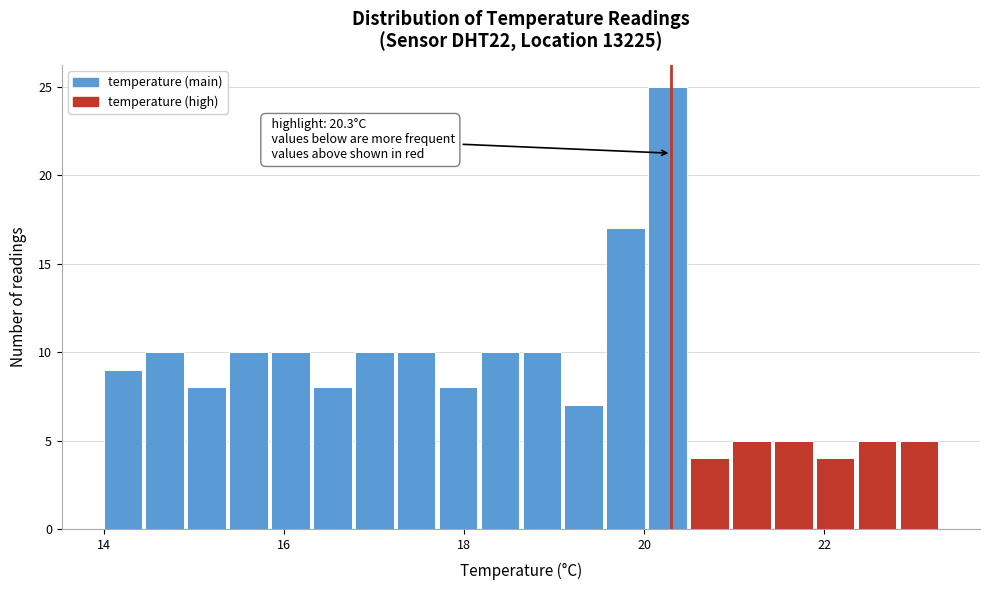

Around what value on the x-axis is the tallest bar? Give the approximate position of its centre, as read against the axis.

20.2